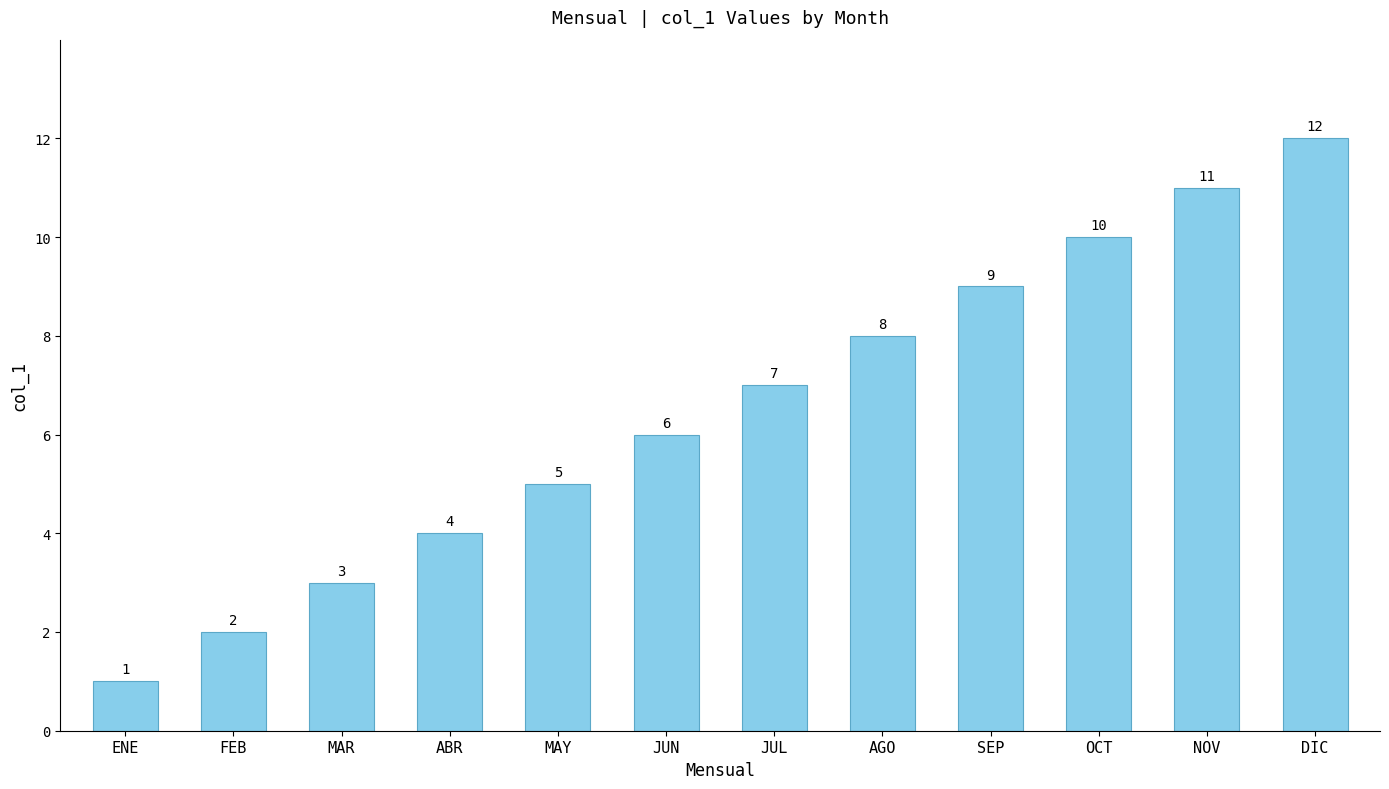

Count the number of categories in the chart.

12